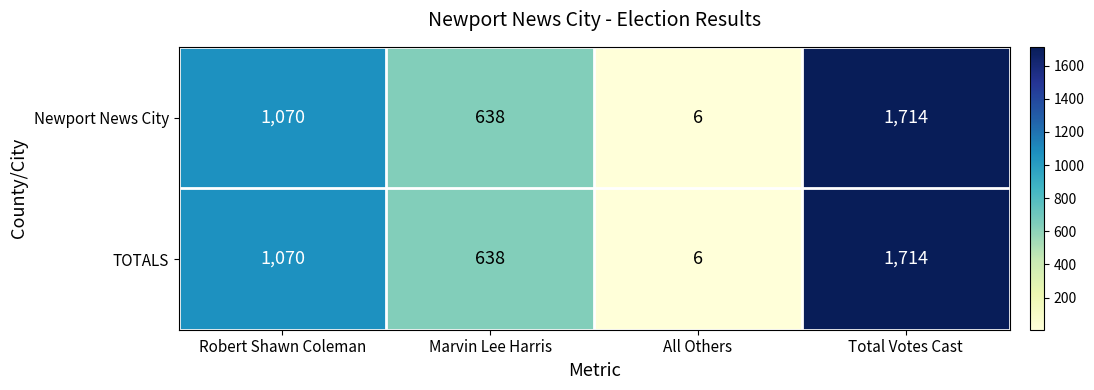

At which category is the sum across all series the highest?

Total Votes Cast